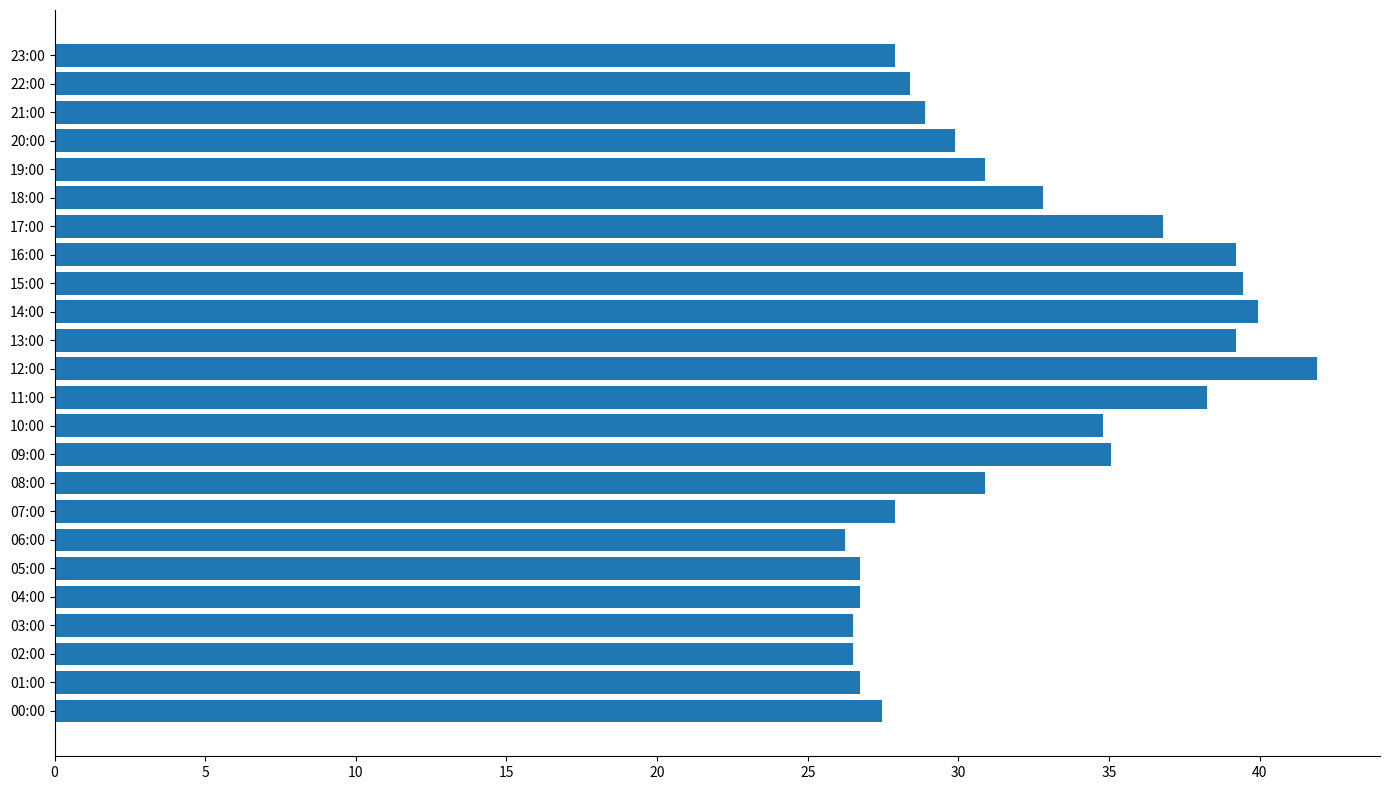

Which label corresponds to the largest value in the chart?

12:00